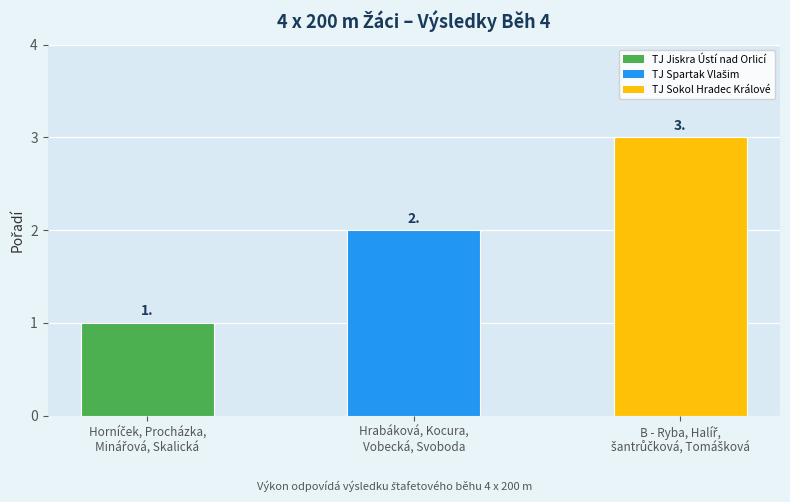

What is the label of the 2nd bar from the left?

Hrabáková, Kocura,
Vobecká, Svoboda